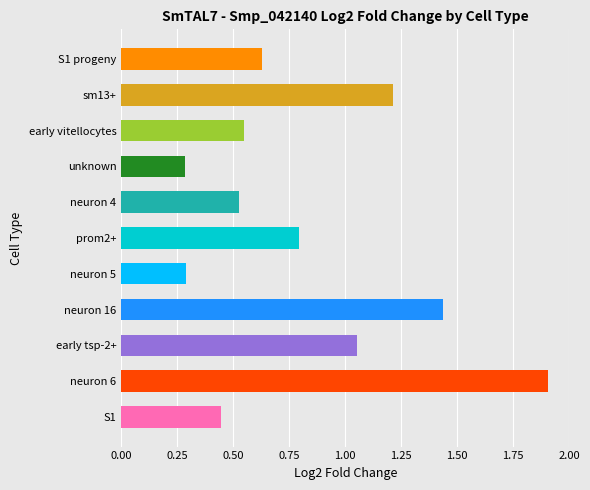

What is the average value?

0.8